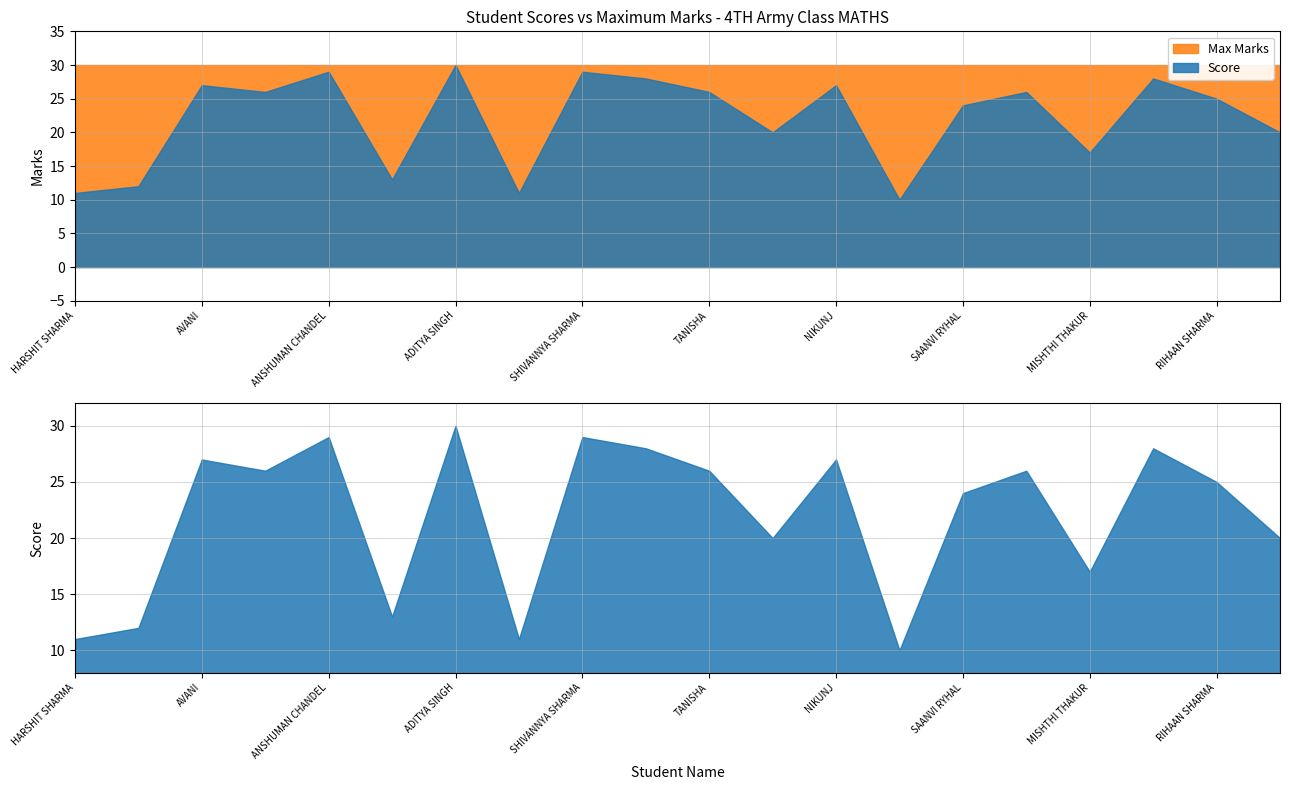

Reading right to left, transcribe all the data shown in this chart.

Score: 20	25	28	17	26	24	10	27	20	26	28	29	11	30	13	29	26	27	12	11
Max: 30	30	30	30	30	30	30	30	30	30	30	30	30	30	30	30	30	30	30	30